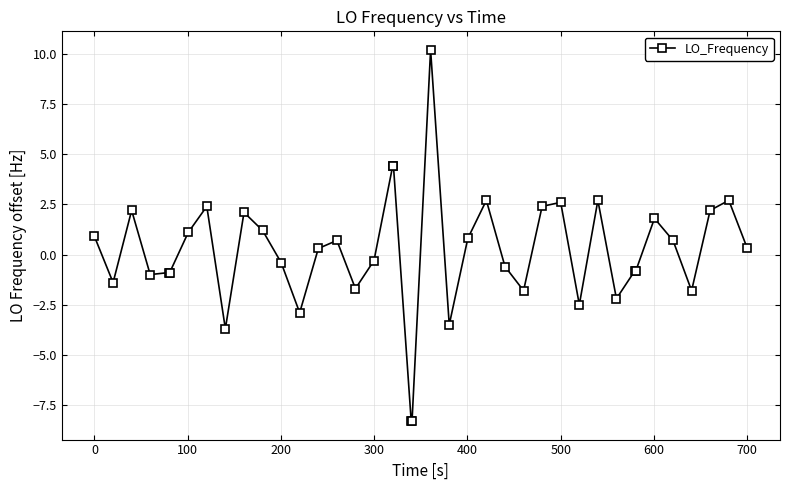

What is the sum of all values?

5.0